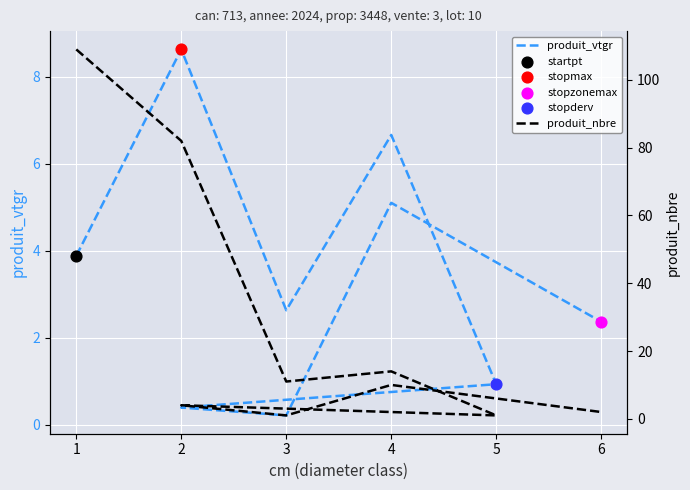

At how many categories does at least one series exceed 64?

2